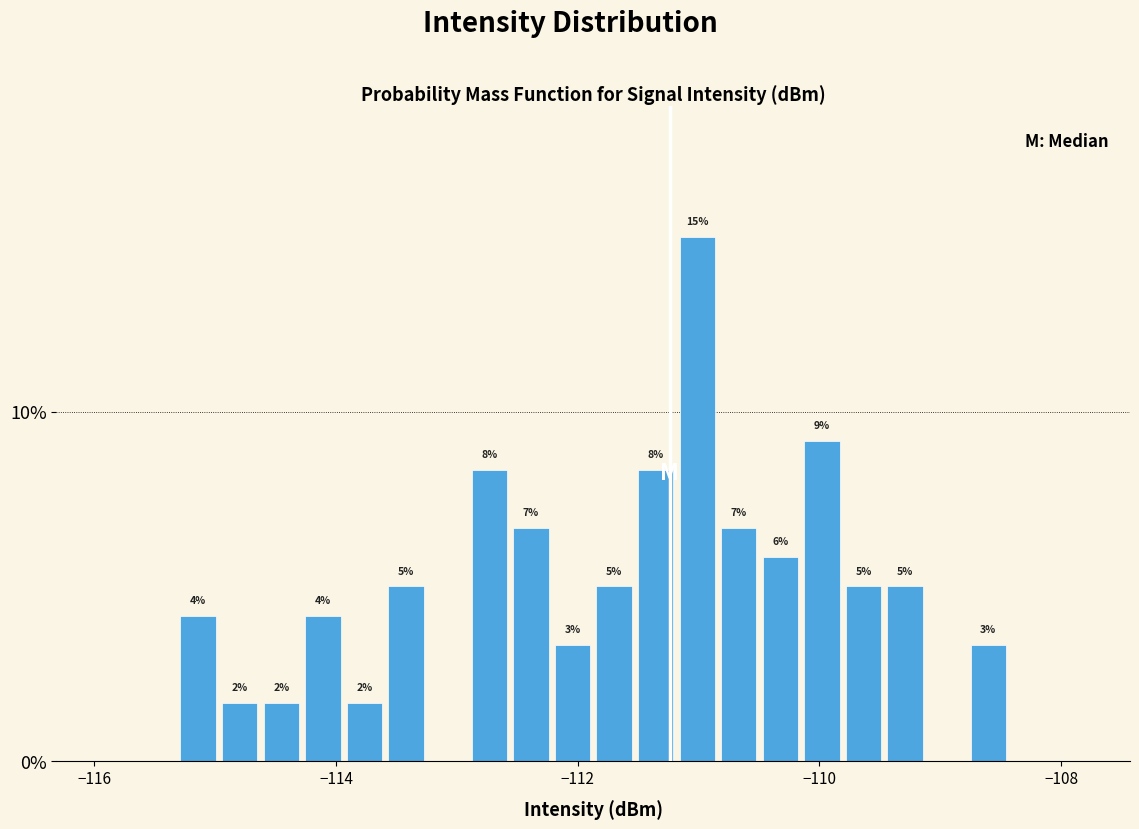

Read against the x-axis, roughly where is the centre of the tallest bar?

-111.0